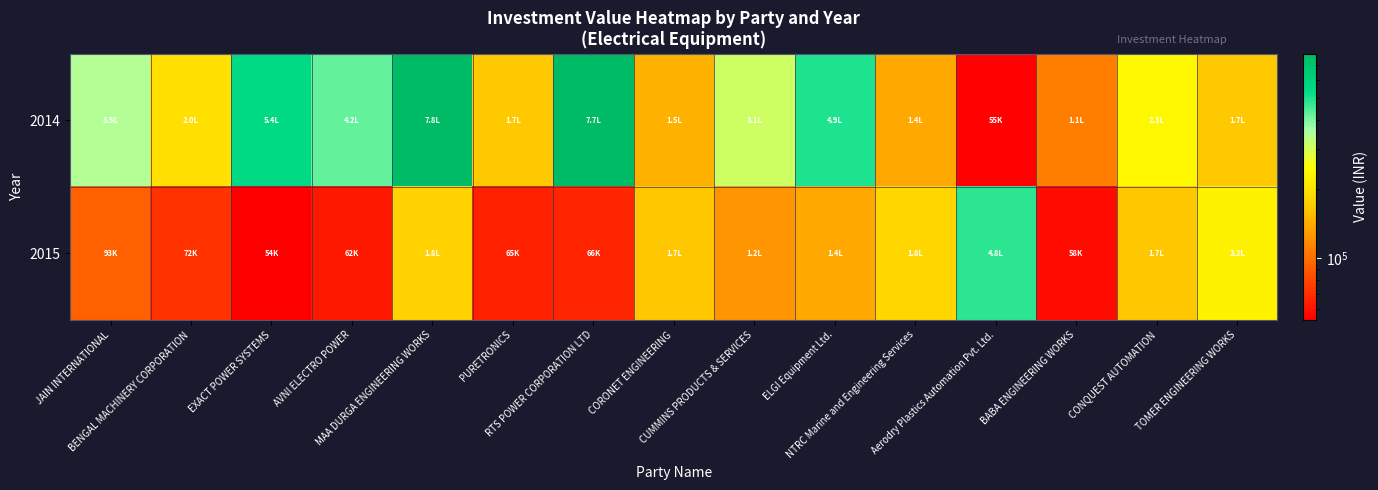

Rank the series at NTRC Marine and Engineering Services from highest to lowest value.

2015, 2014